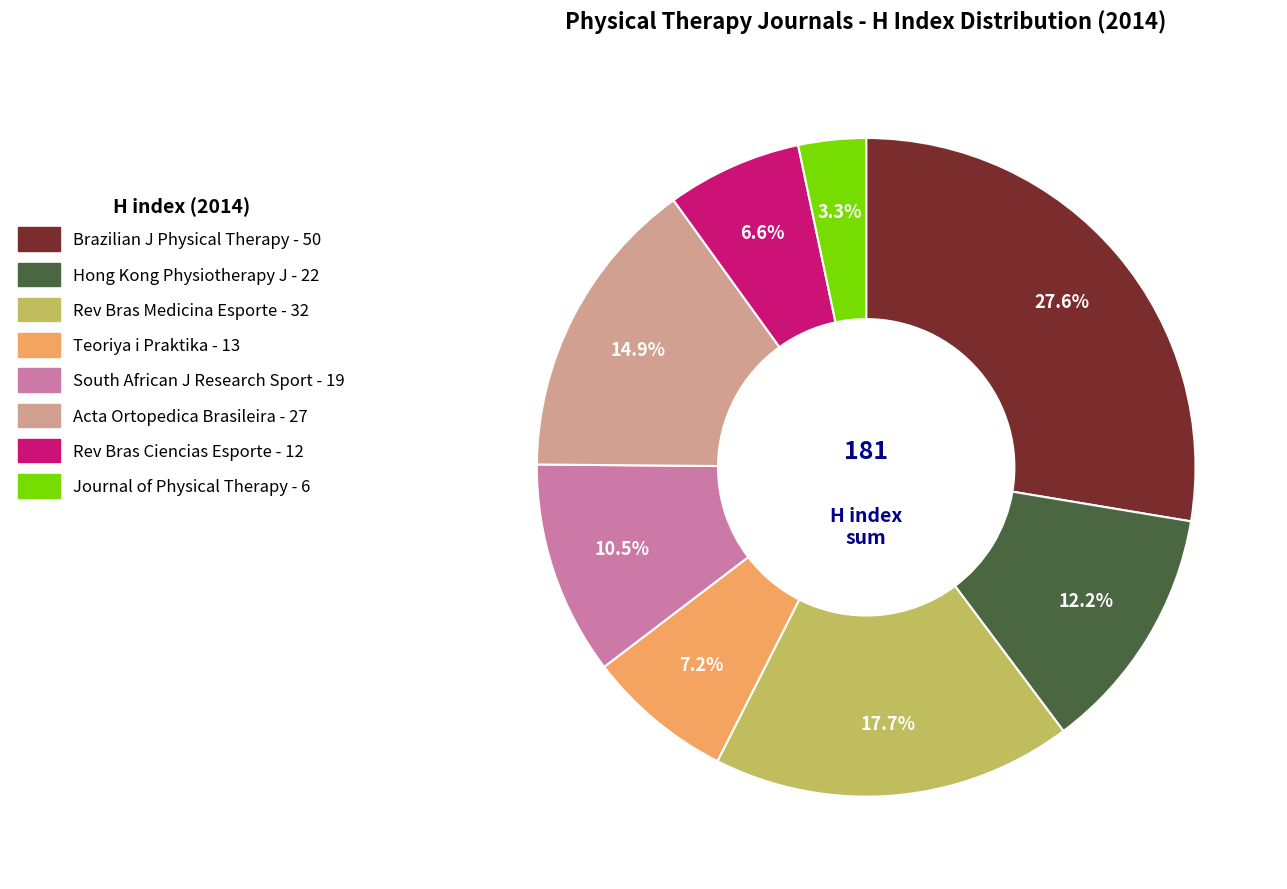

Is there a majority slice in this chart?

No